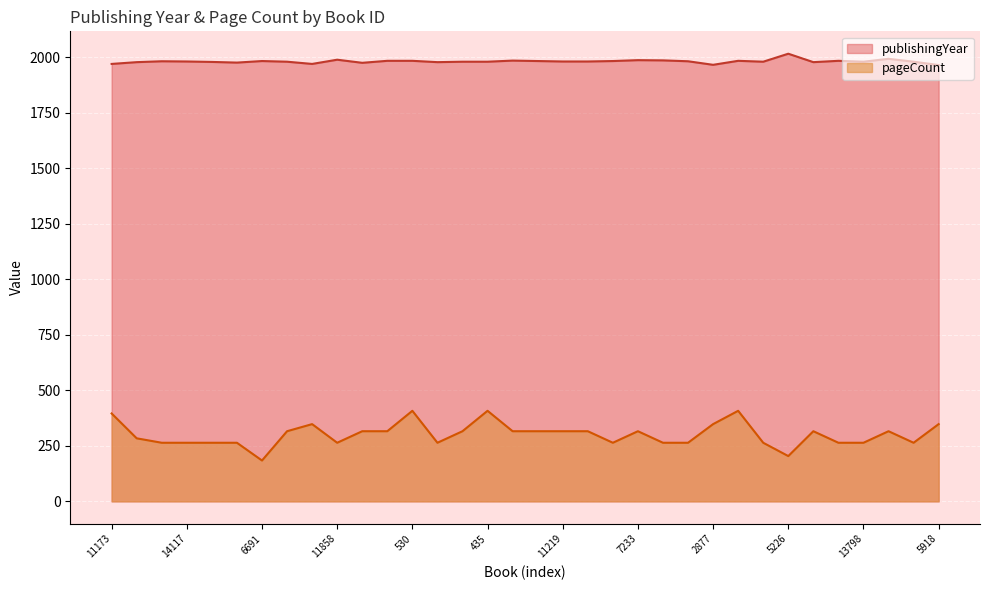

How many categories are shown in the chart?

34